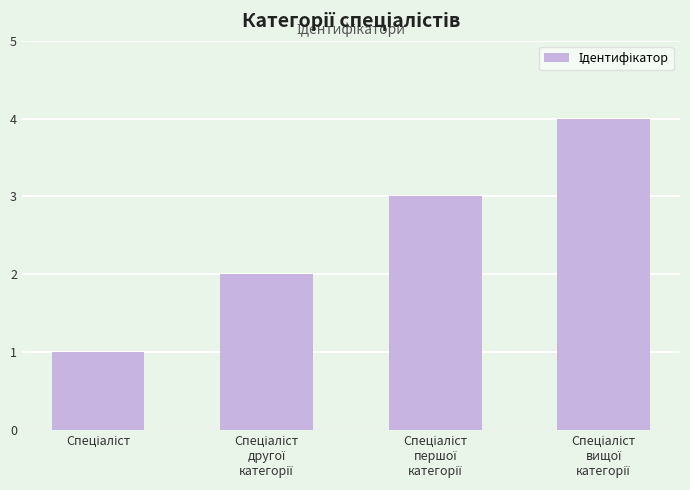

What is the minimum value shown in the chart?

1